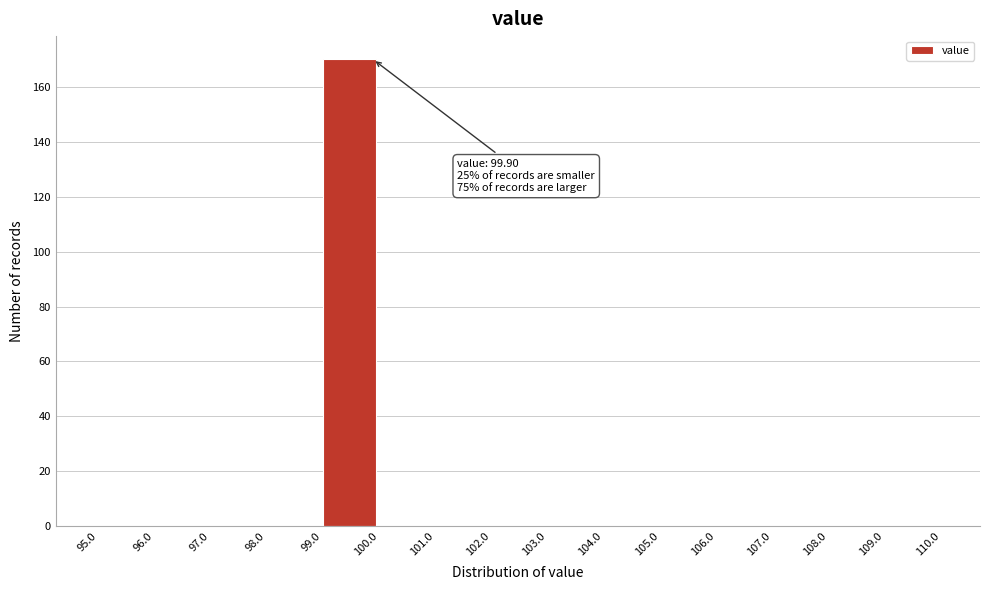

Over which range of the x-axis is the bar tallest?

99.0 to 100.0